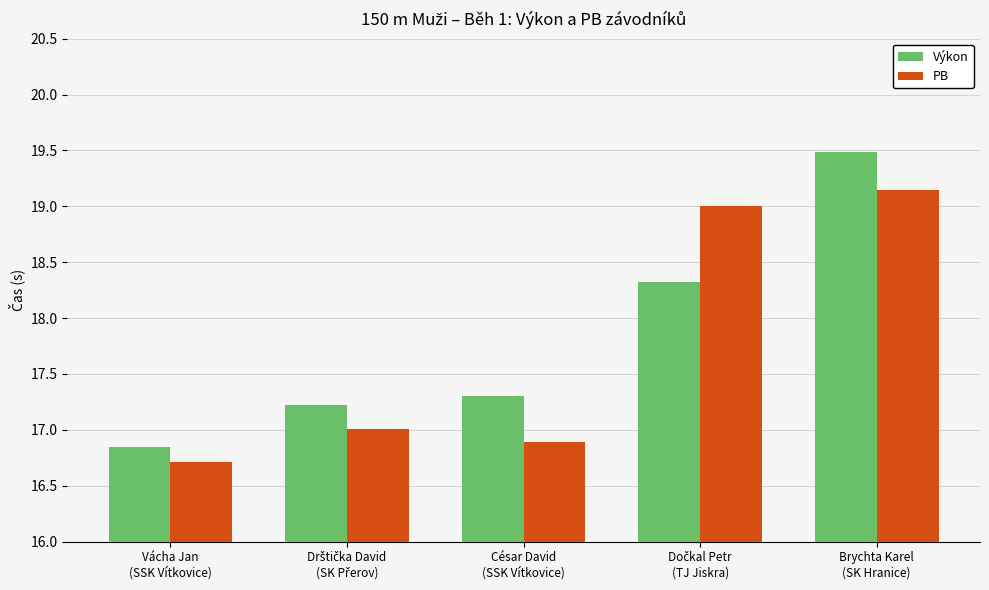

Which series has the largest total across all categories?

Výkon